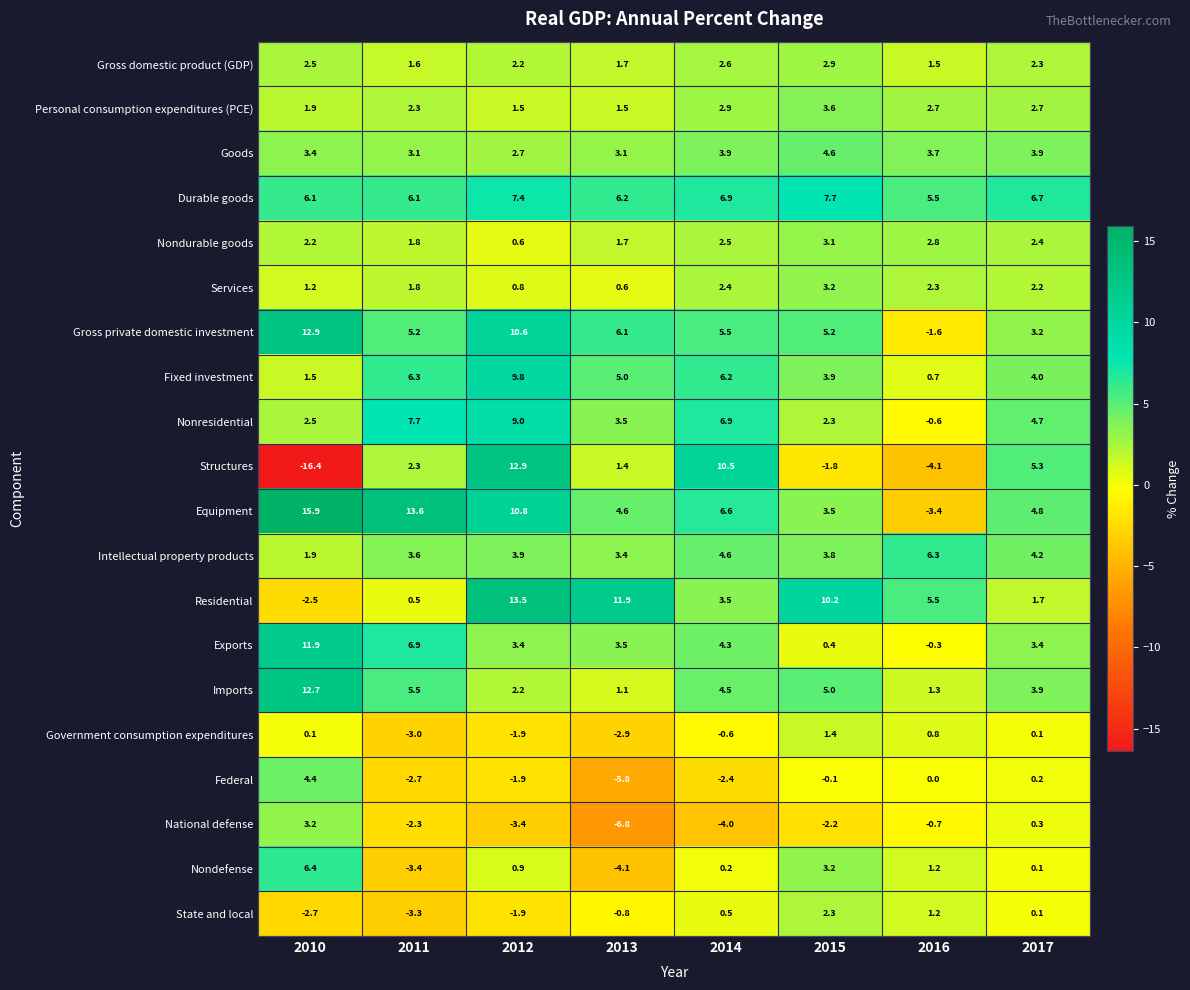

Which series has the largest total across all categories?

Equipment